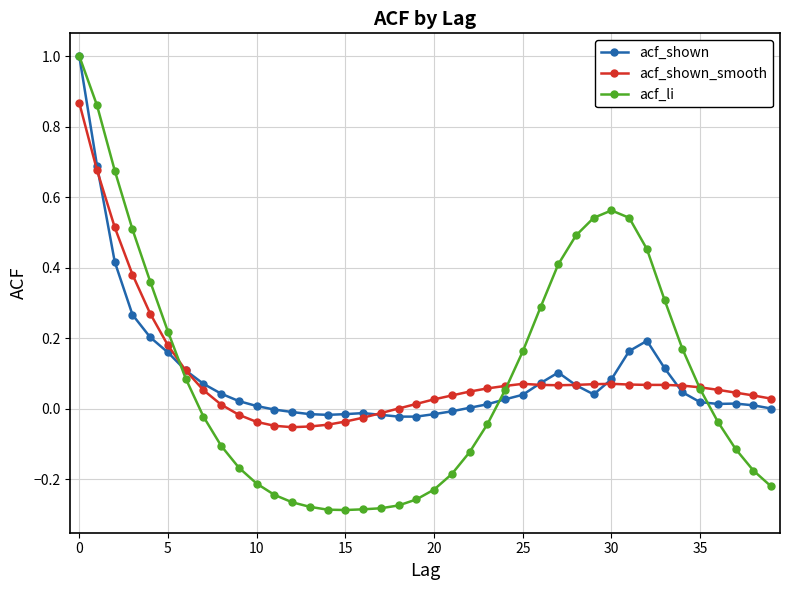

True or false: acf_li has more than 0 points higher than both neighbors.

True